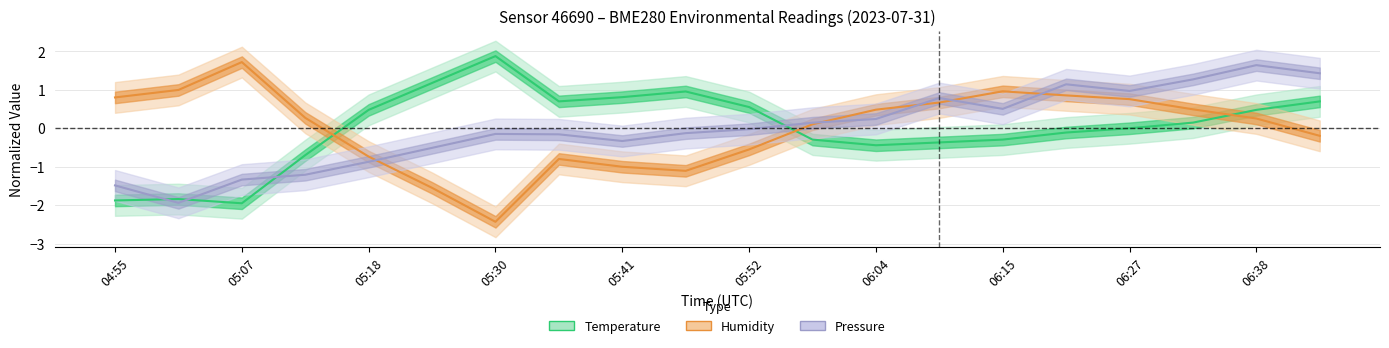

At 05:07, list the series in order from largest to smallest.

humidity, pressure_norm, temperature